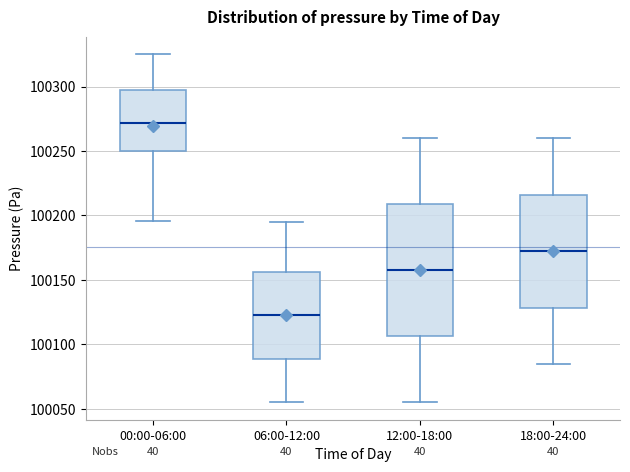

Reading left to right, transcribe this box plot: for each box, give where its median line is, the range the box spans, and where its two whiskers end, as read against the y-axis. The values are not printed on the chart, so give them approximately, as read against the axis.

00:00-06:00: median 100270, box 100250 to 100295, whiskers 100195 to 100325
06:00-12:00: median 100120, box 100090 to 100155, whiskers 100055 to 100195
12:00-18:00: median 100155, box 100105 to 100210, whiskers 100055 to 100260
18:00-24:00: median 100170, box 100130 to 100215, whiskers 100085 to 100260